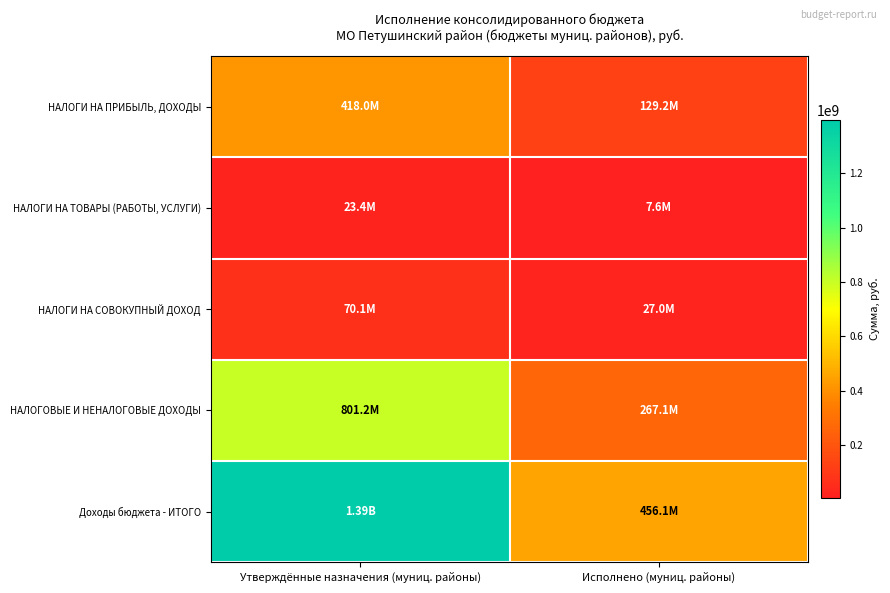

Which series has the largest total across all categories?

Доходы бюджета - ИТОГО